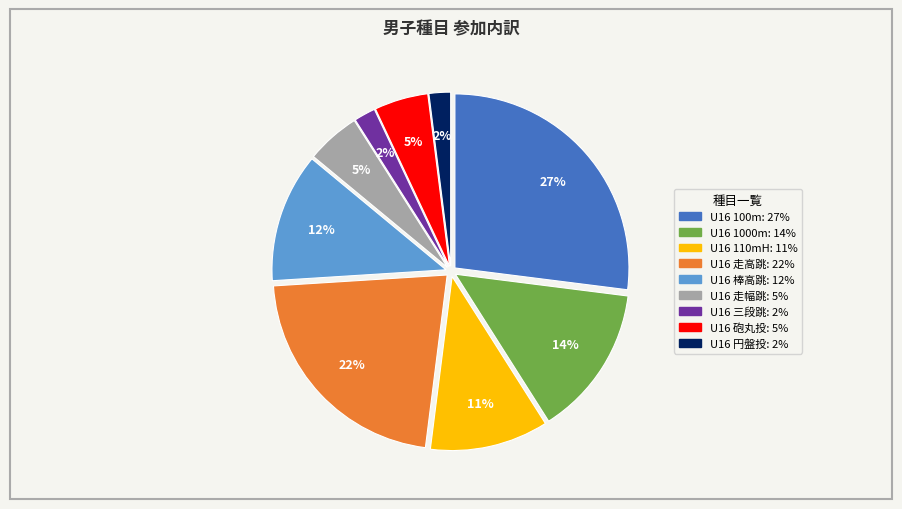

Does any single category account for the majority?

No